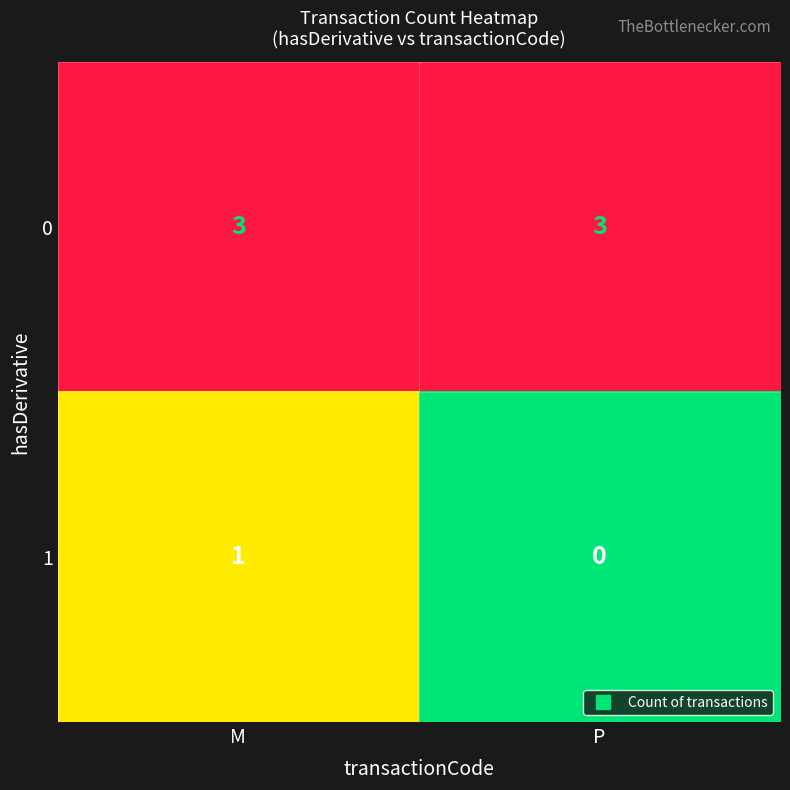

What is the difference between the highest and lowest values at P?

3